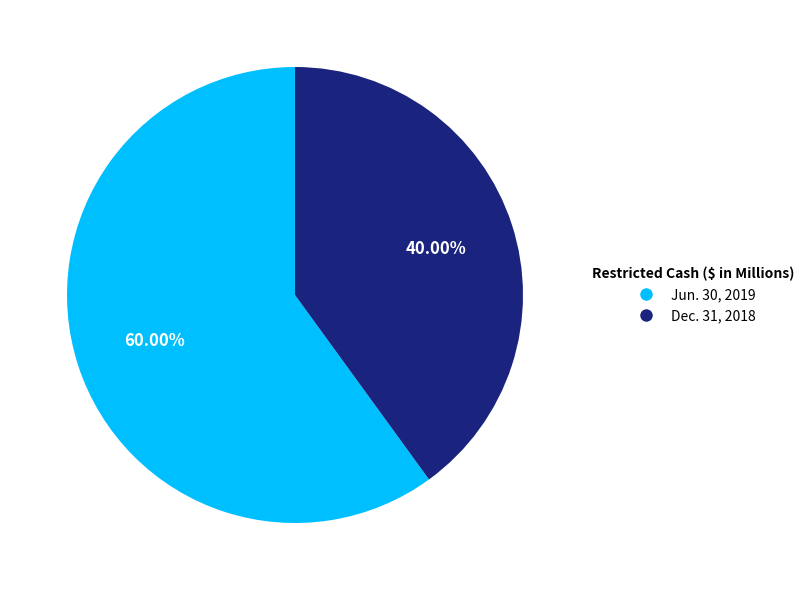

Rank the categories by value from highest to lowest.

Jun. 30, 2019, Dec. 31, 2018